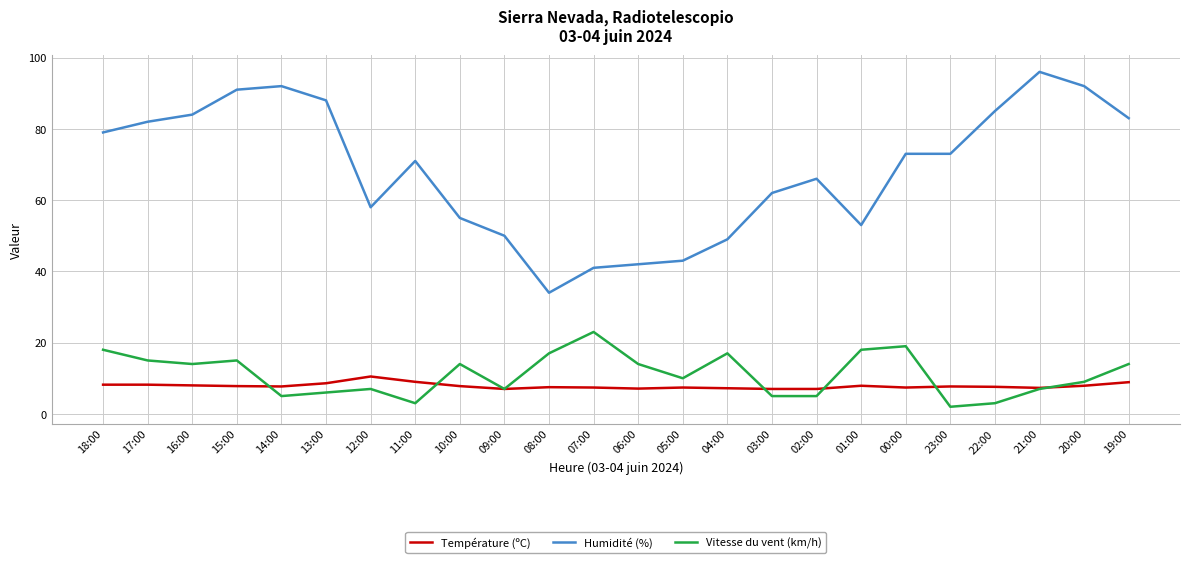

Where is the first local minimum for Humidité (%)?

12:00